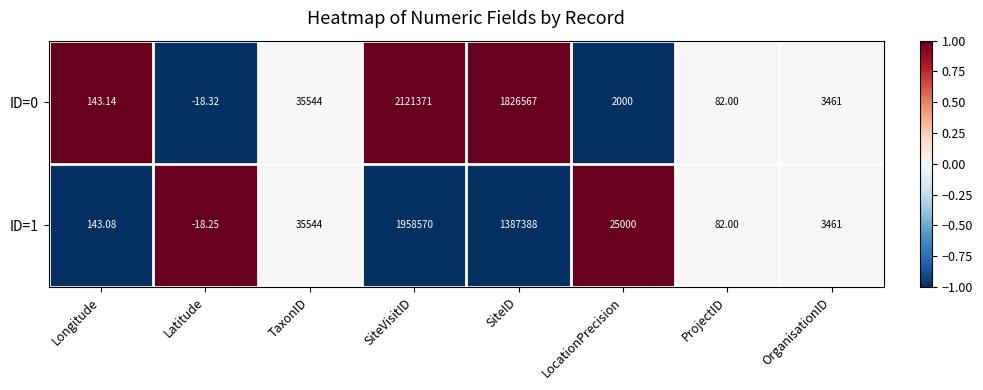

How many values in the ID=0 series are below 3461?

4